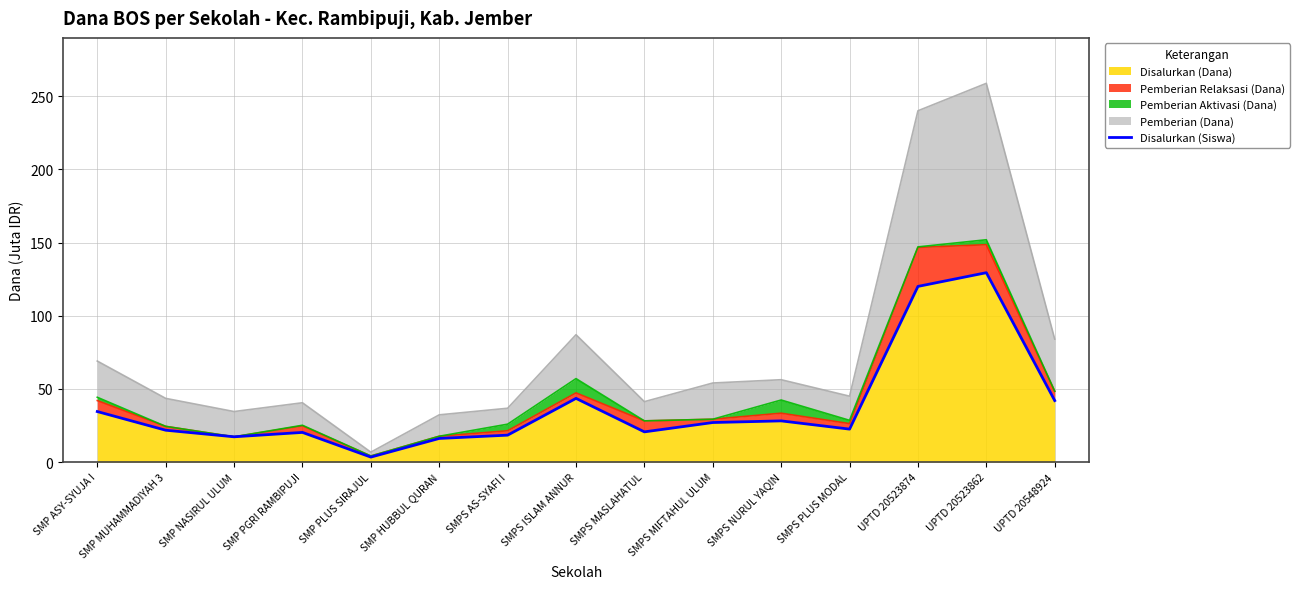

Does the chart have visible grid lines?

Yes